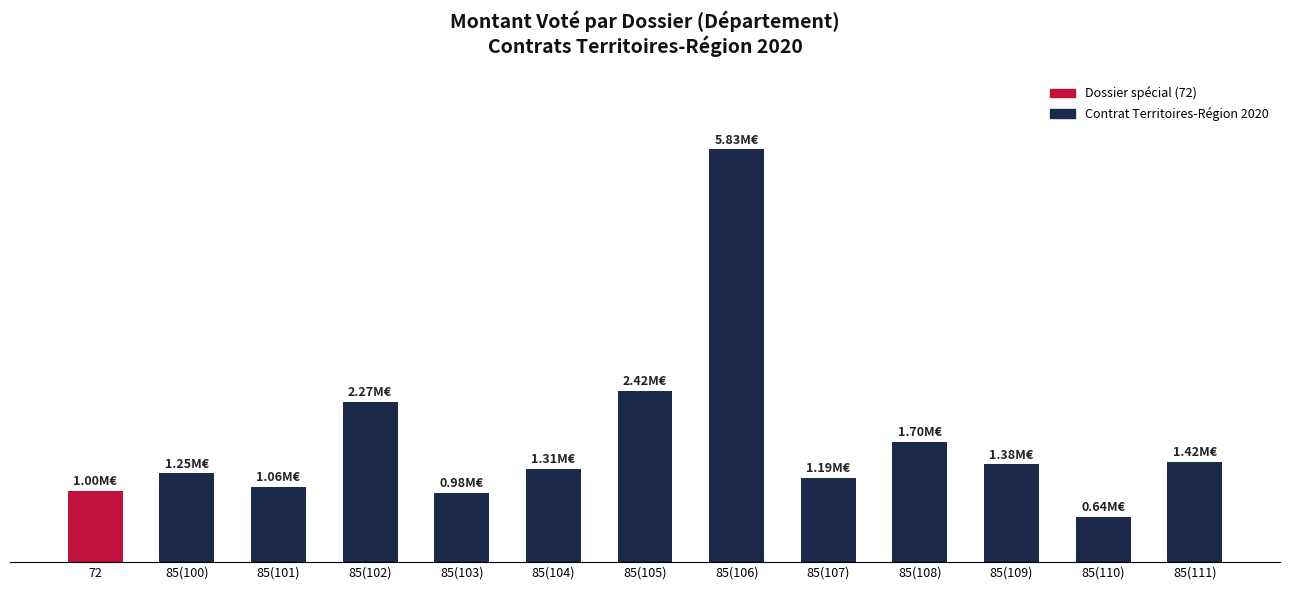

What is the approximate value at 85(111)?

1.4